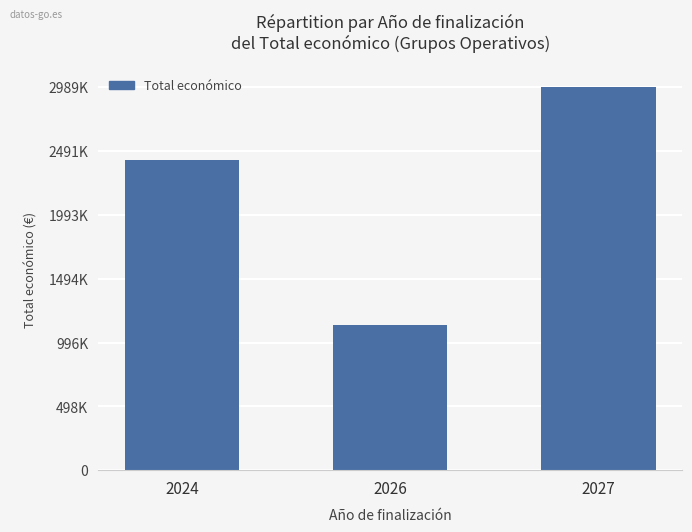

Reading right to left, extract all data points from this chart.

2989621	1129999	2417933